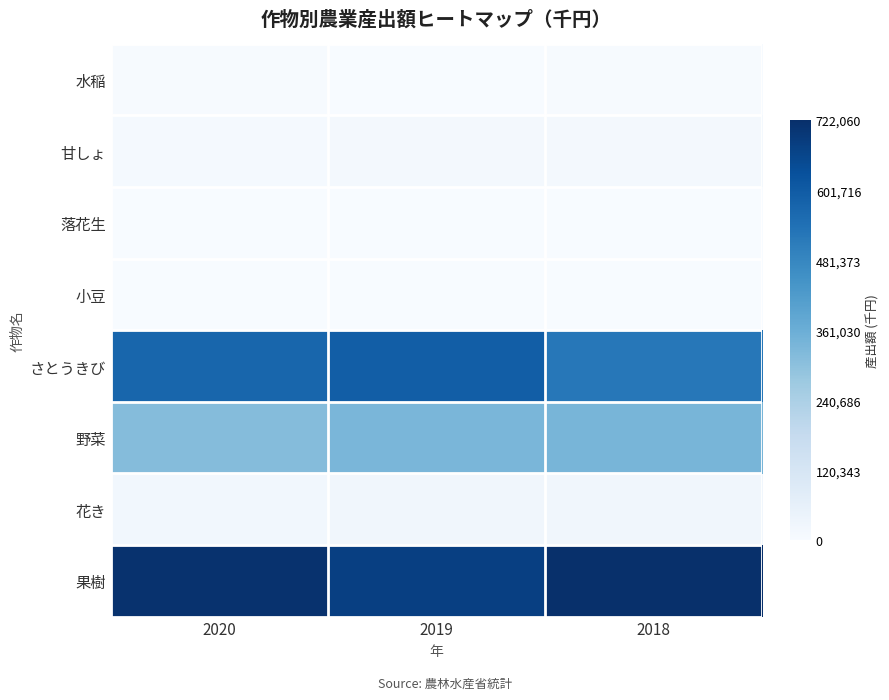

What is the minimum value shown in the chart?

367